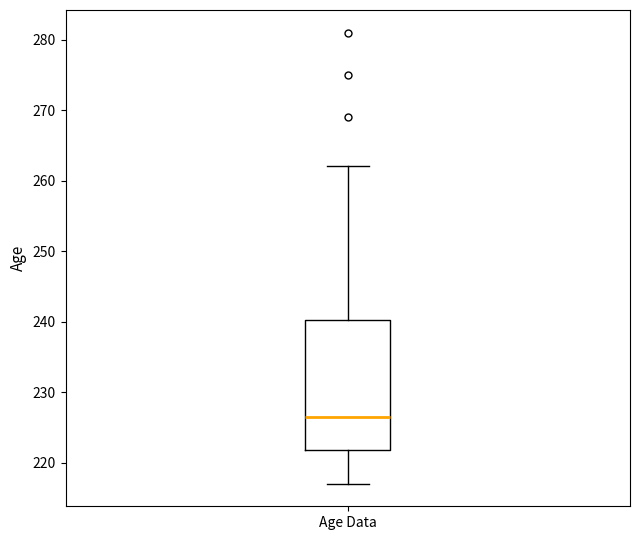

Read this box plot against the y-axis: the position of the median line, the range covered by the box, and the ends of both whiskers. The values are not printed on the chart, so give them approximately, as read against the axis.

median 227, box 222 to 240, whiskers 217 to 262